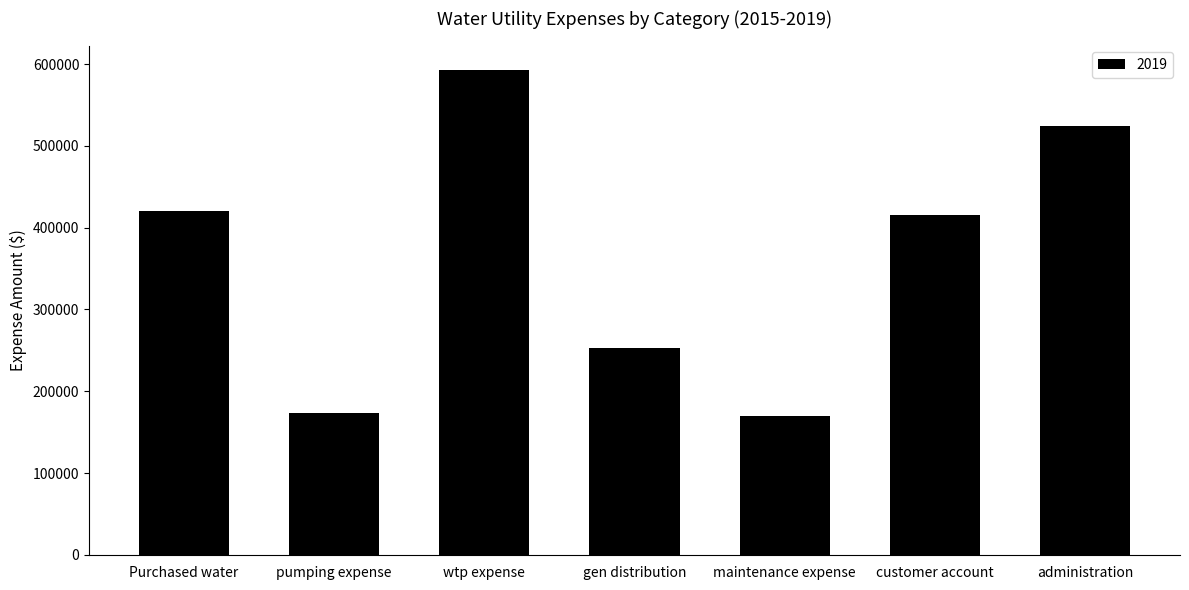

Reading left to right, list all the values displayed in this chart.

420909	173936	592993	253164	169593	415081	524687